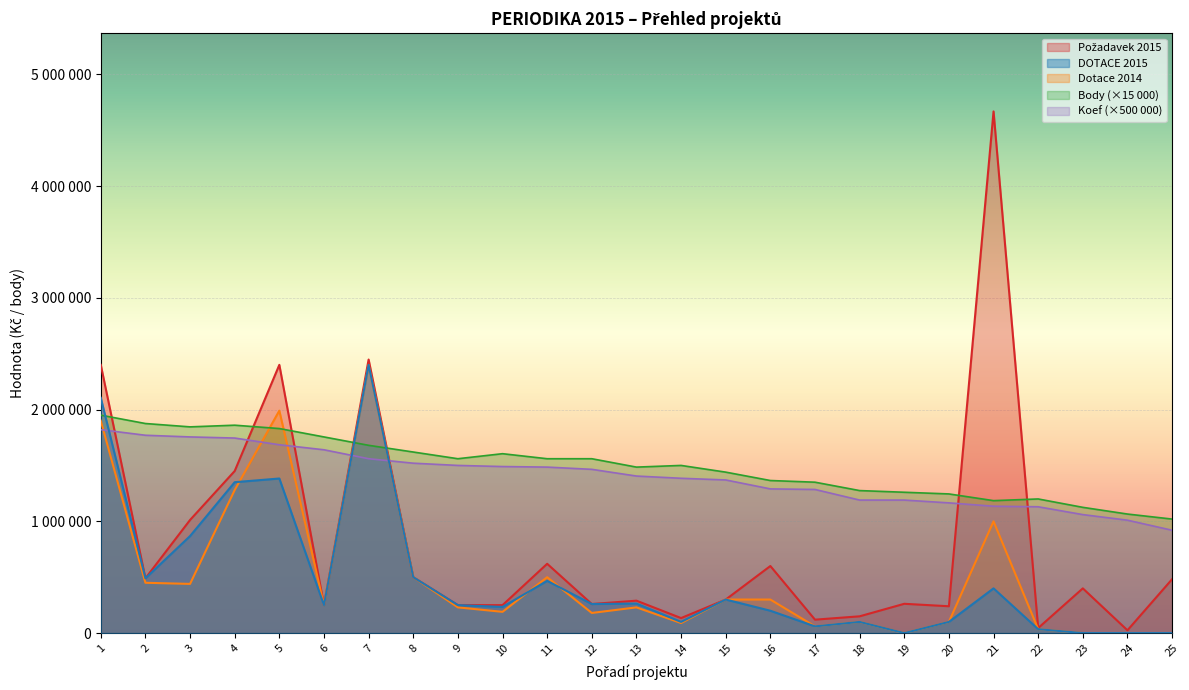

What is the sum of the Koef values at 11 and 14?

2870000